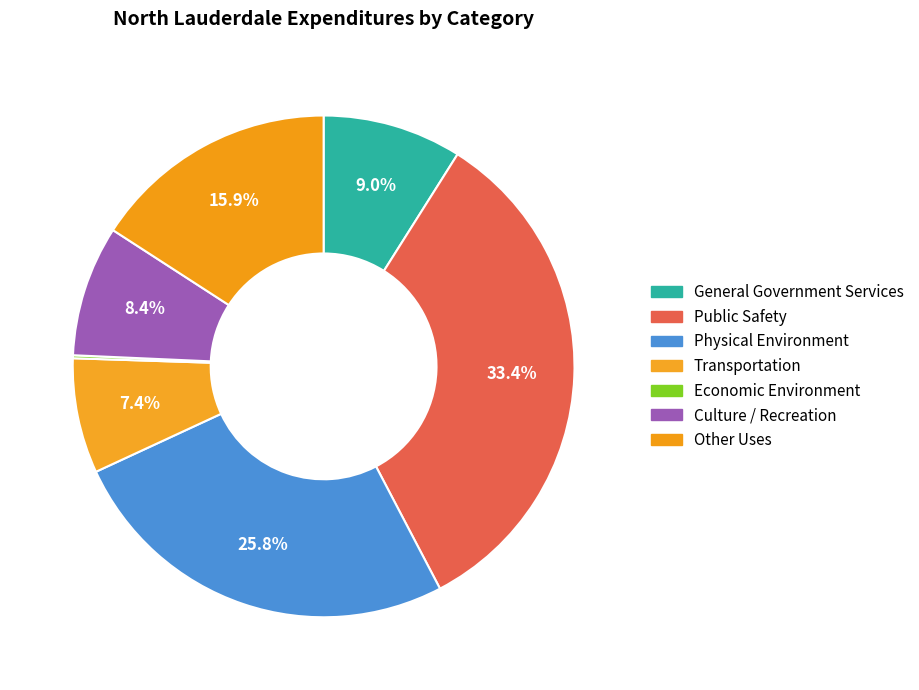

True or false: Other Uses accounts for 9% of the total.

False